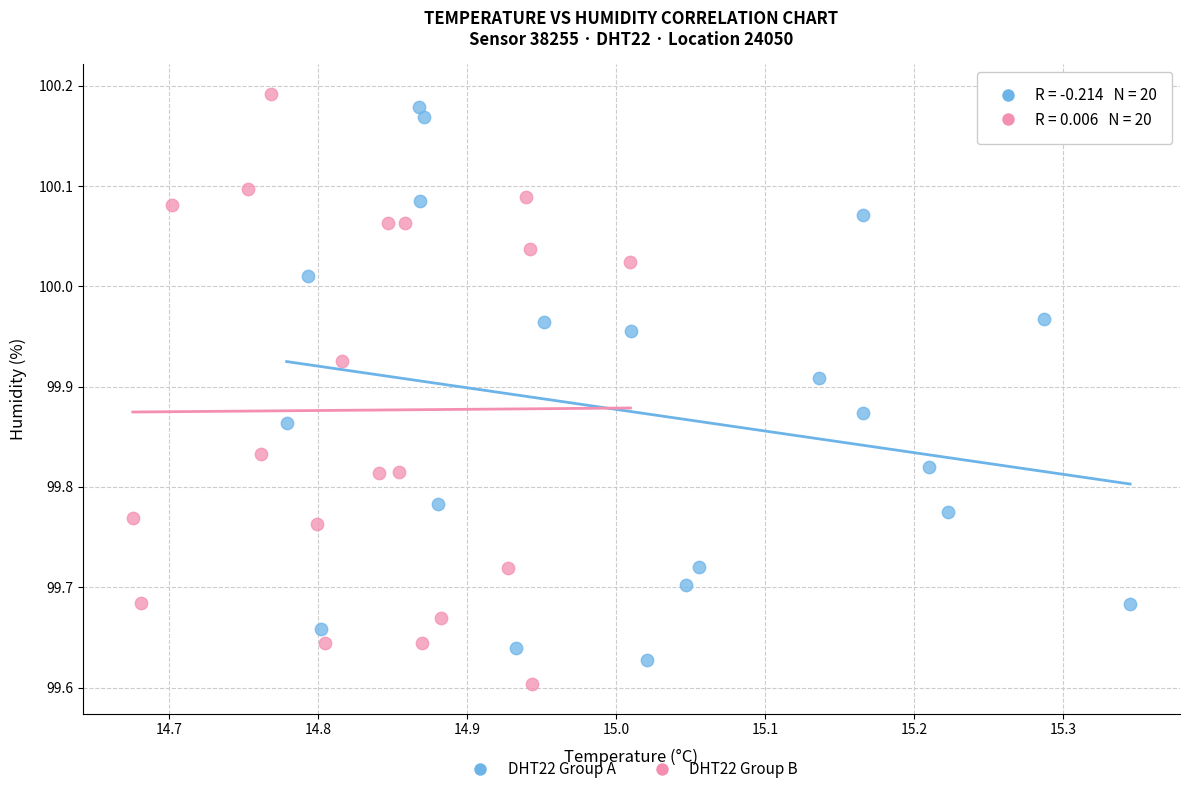

Which series reaches the maximum Y coordinate?

DHT22 Group B